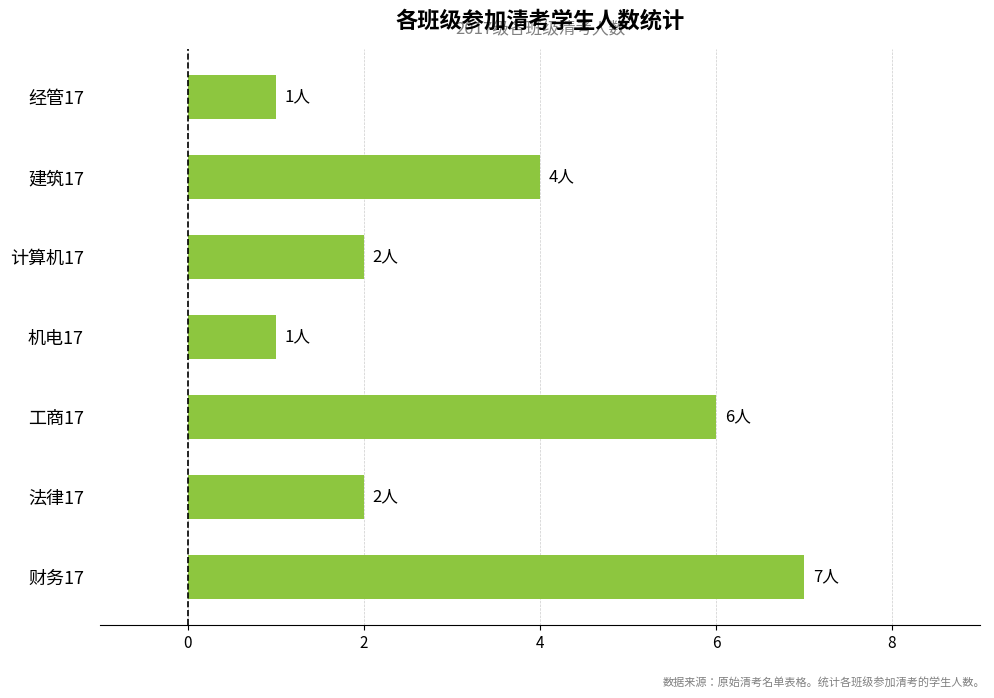

The chart shows a value of 3 at 建筑17. True or false?

False